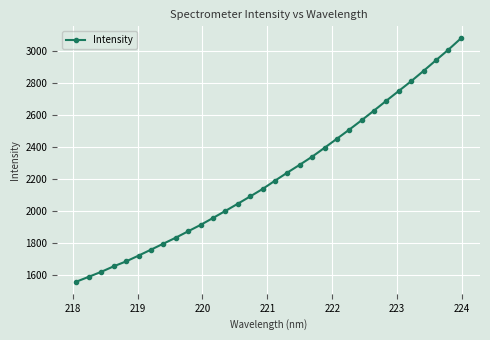

What is the value of the 30th point from the left?

2942.2